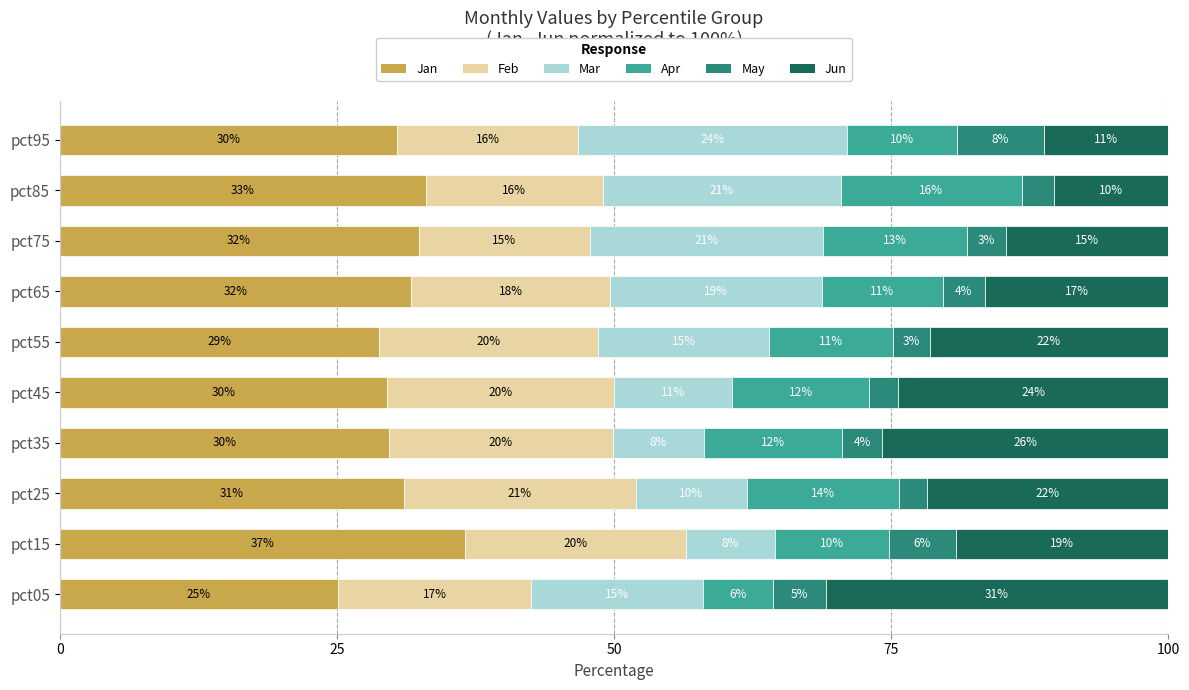

Rank the series by their maximum value, from highest to lowest.

Jan, Jun, Mar, Feb, Apr, May